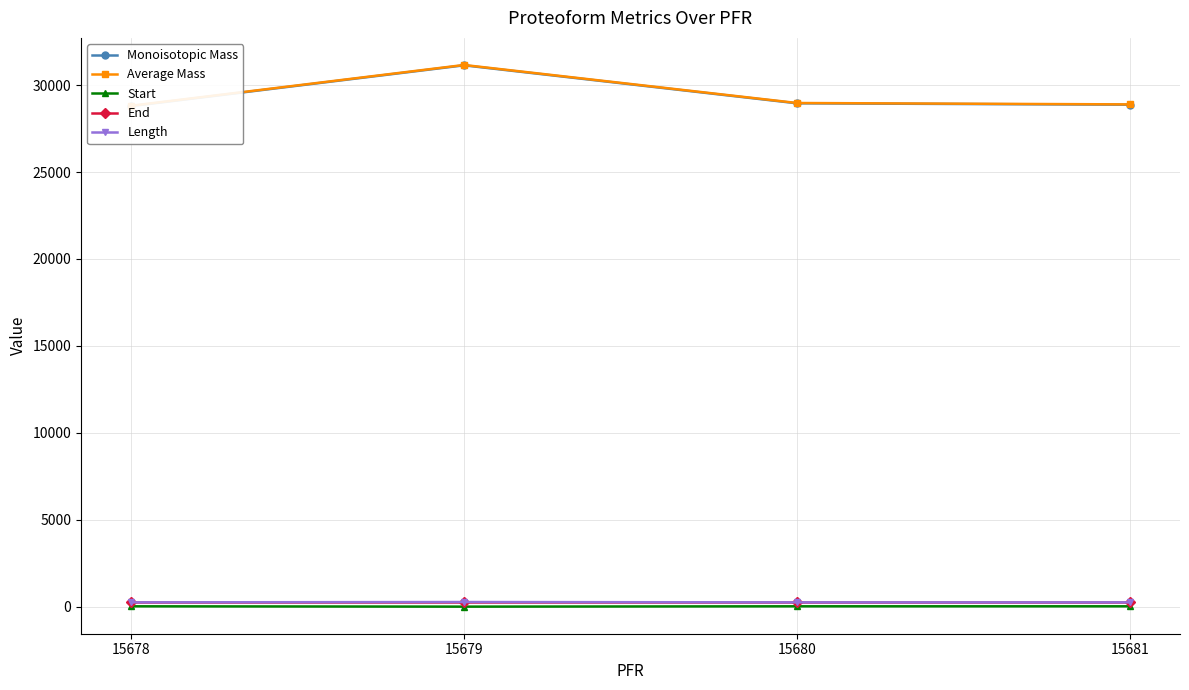

What is the total value across all series at 15679?

62827.6